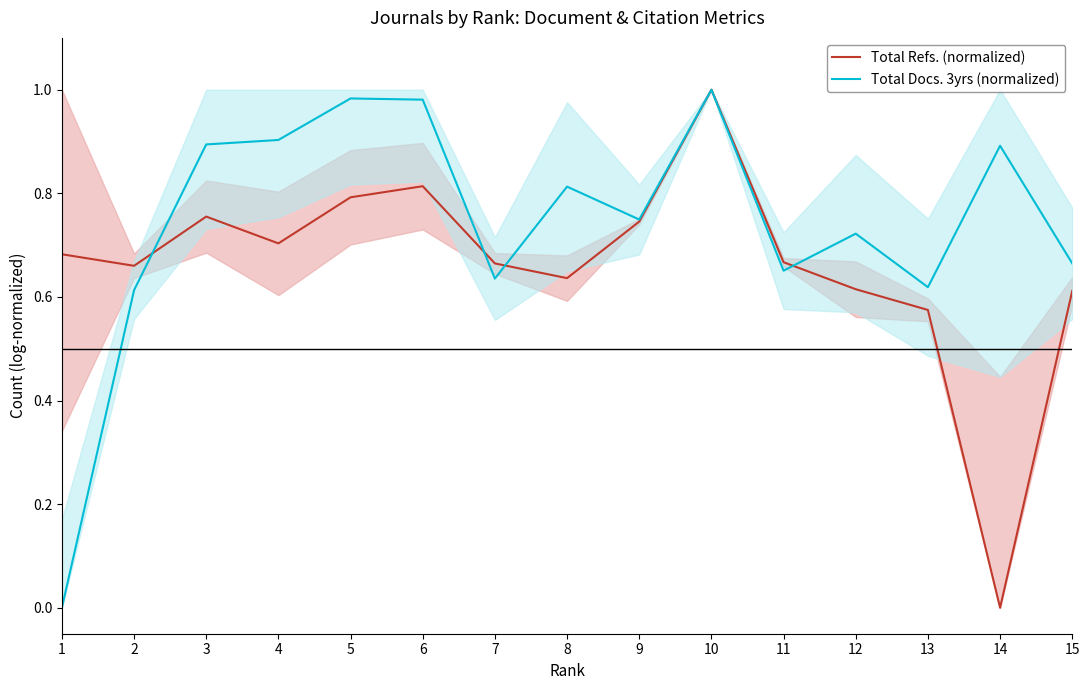

Between 11 and 14, which series saw the biggest shift?

Total Refs. (normalized)